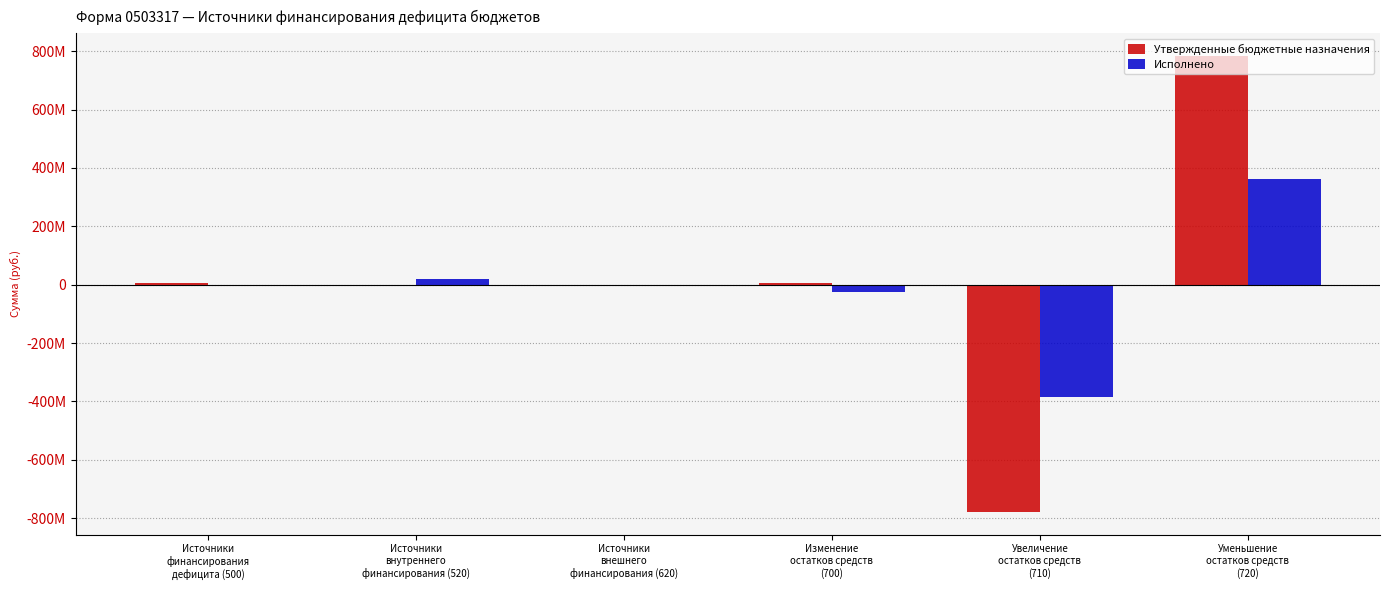

Which series has the largest range (max minus min)?

Утвержденные бюджетные назначения